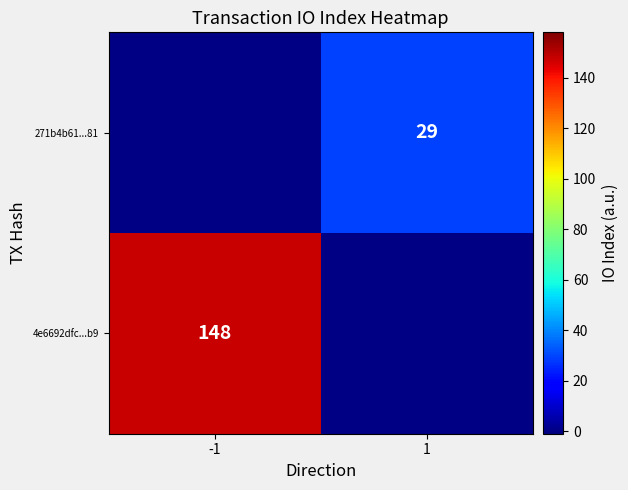

The 4e6692dfc...b9 series shows 148 at -1. True or false?

True